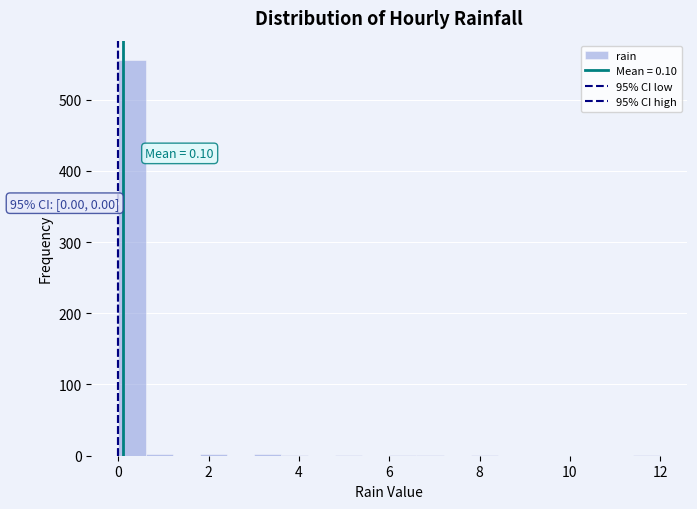

Read against the x-axis, roughly where is the centre of the tallest bar?

0.4